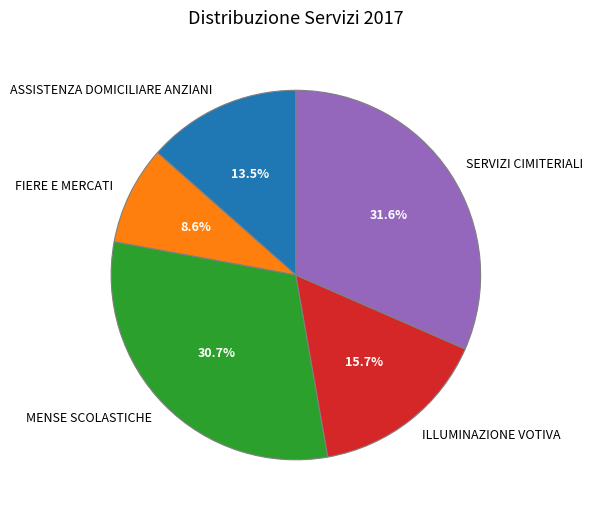

To the nearest percent, what is the difference between the FIERE E MERCATI and ASSISTENZA DOMICILIARE ANZIANI slice percentages?

5%